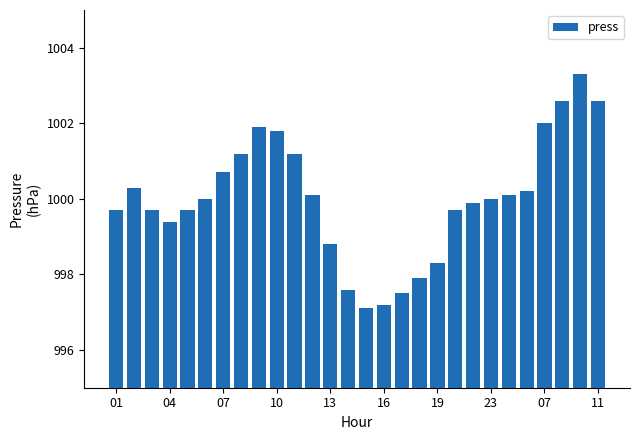

What is the minimum value shown in the chart?

997.1